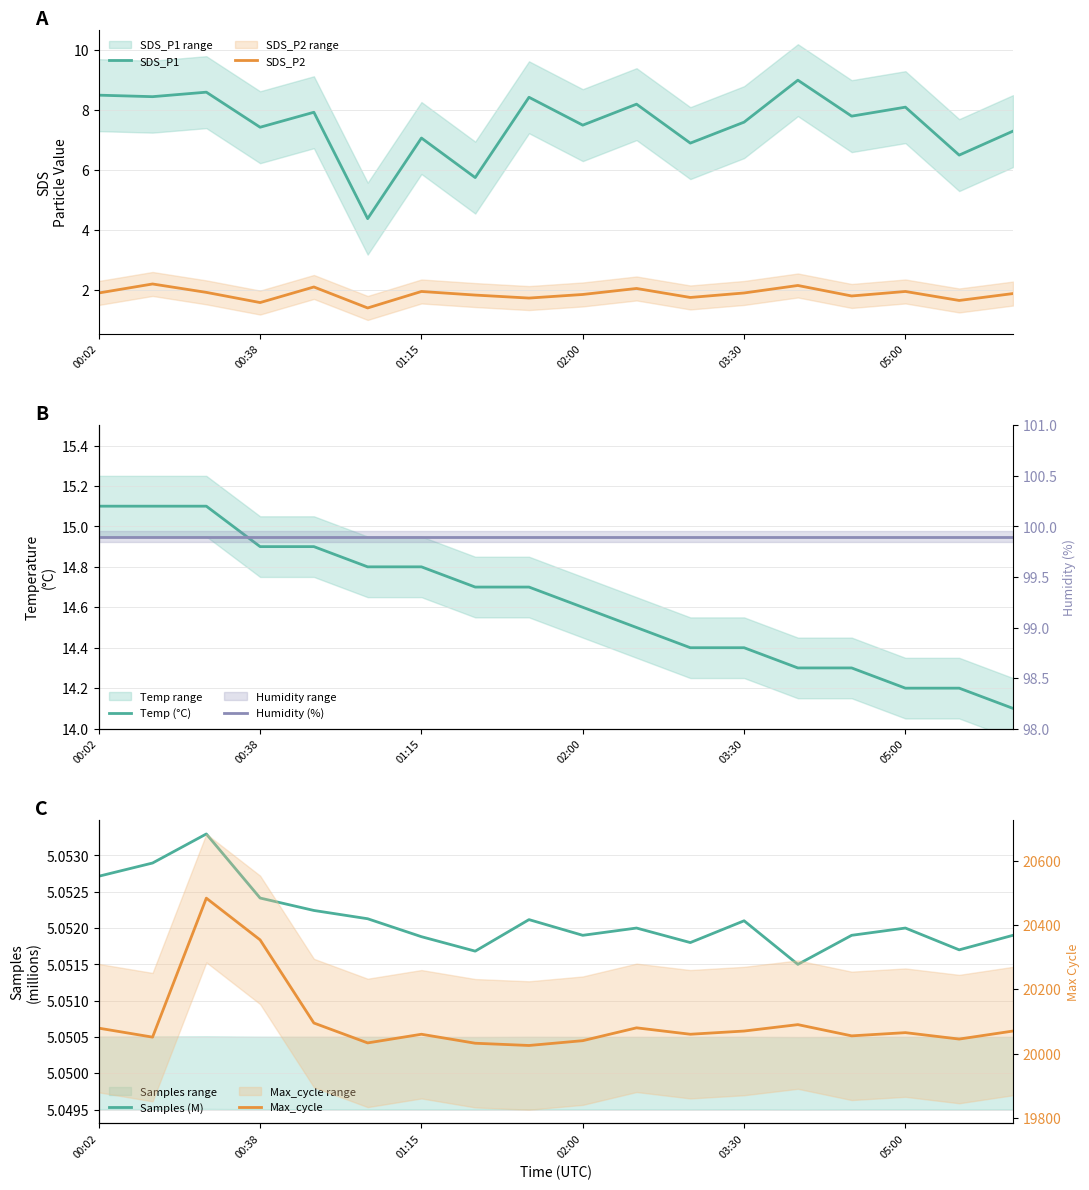

True or false: Max_cycle has a value of 4741.3 at 17.

False